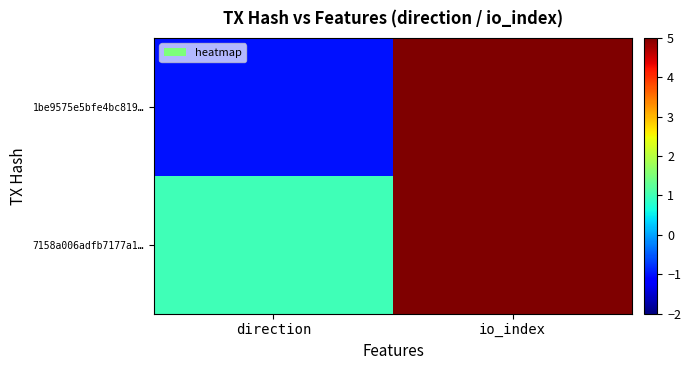

How many data points does each series have?

2